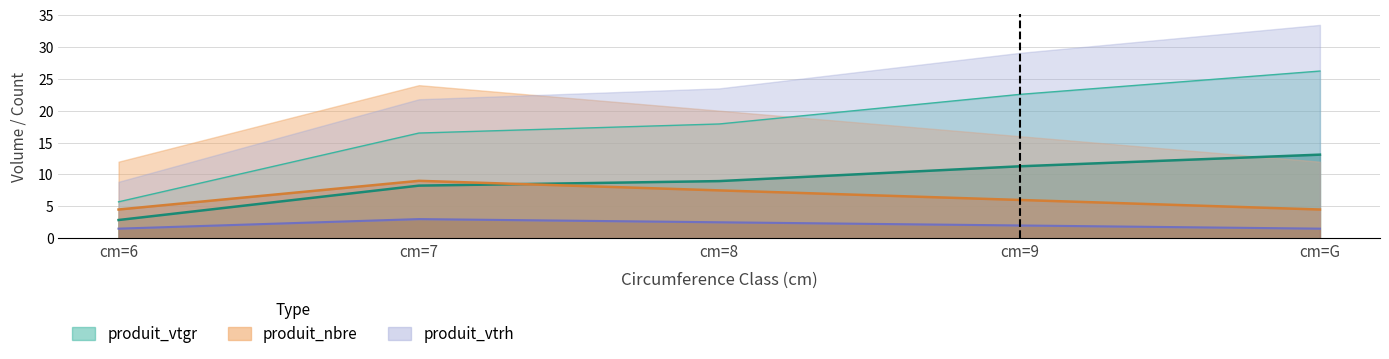

What is the label of the 2nd point from the right?

cm=9